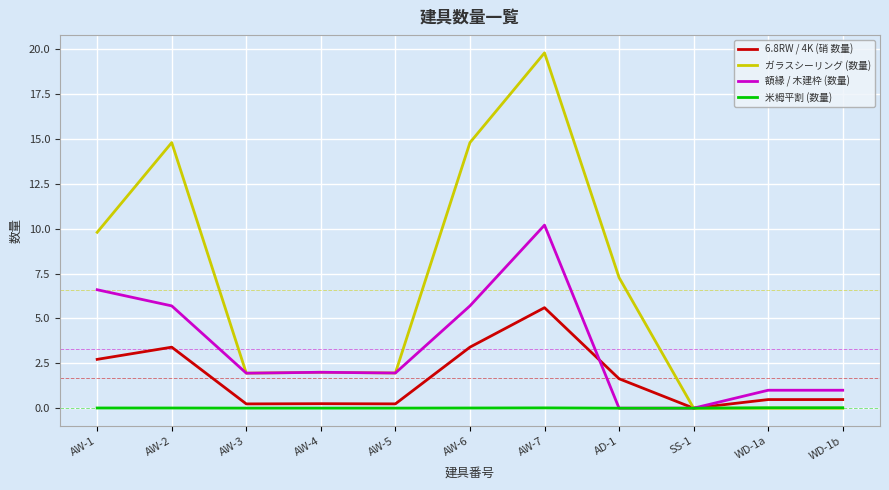

At which category is the sum across all series the highest?

AW-7